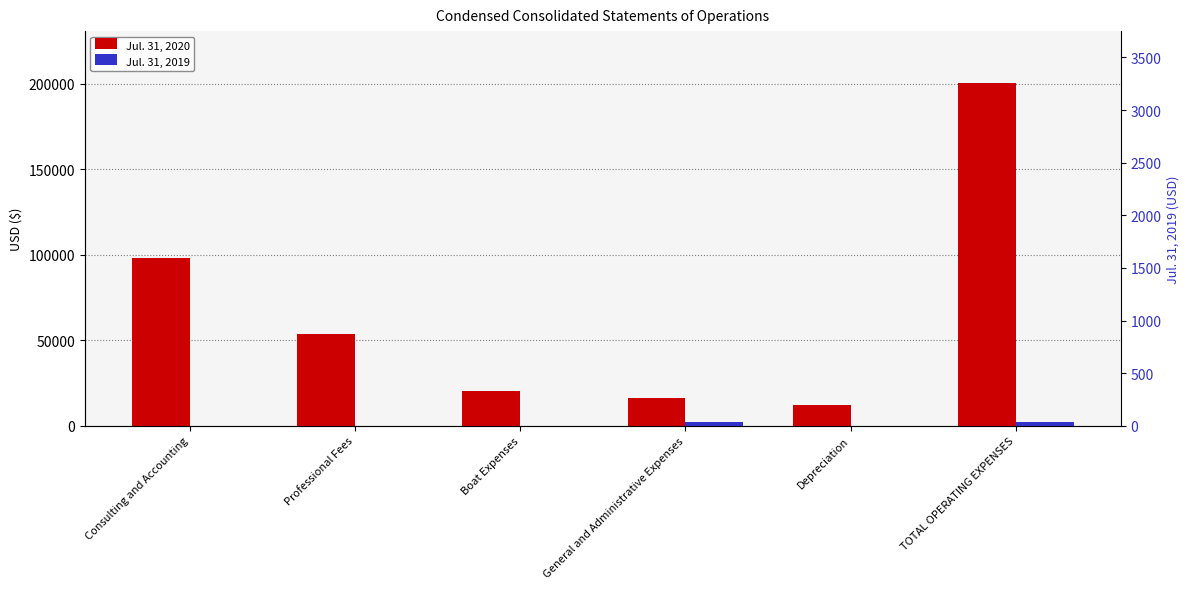

List the series in order of their peak value, lowest first.

Jul. 31, 2019, Jul. 31, 2020